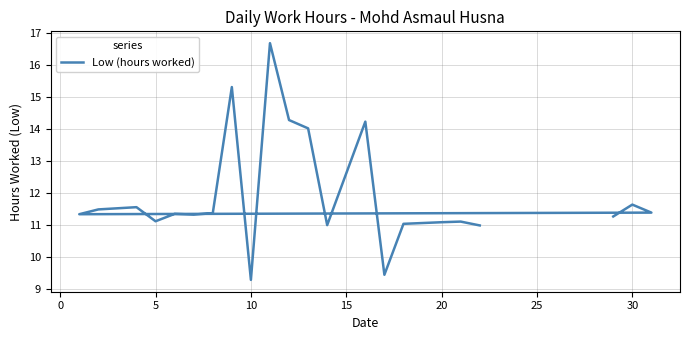

What is the approximate value at 17?

9.4